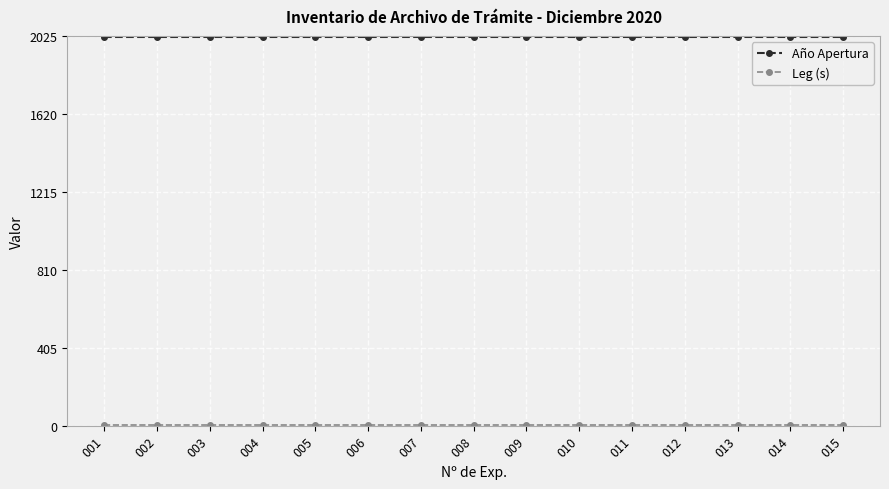

Does the chart display data point markers on the line(s)?

Yes